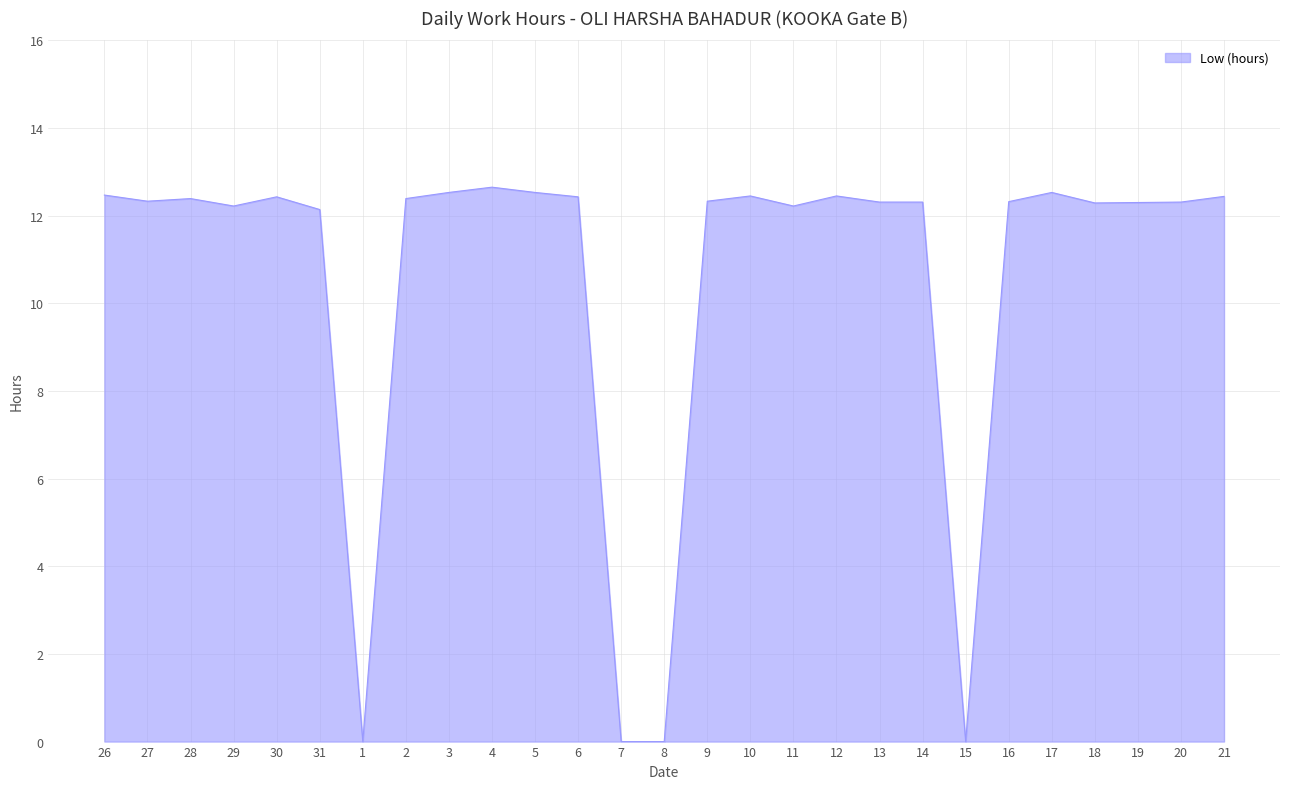

What is the difference between the values at 1 and 31?

12.1